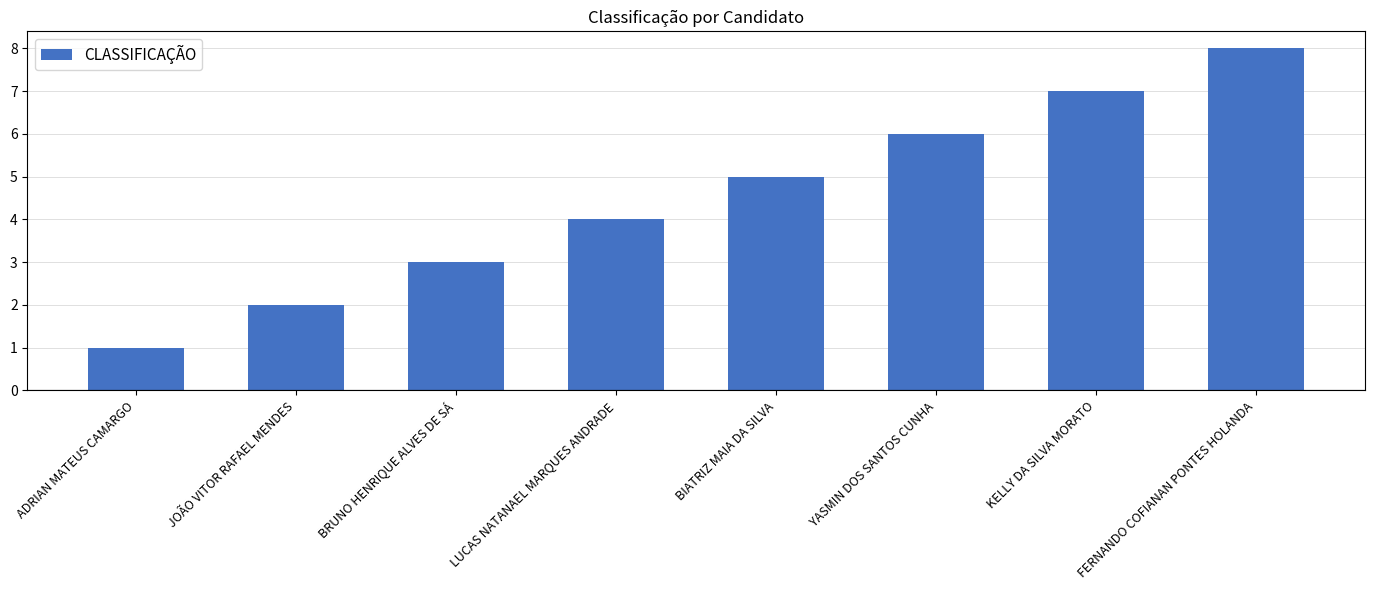

Are the bars horizontal?

No